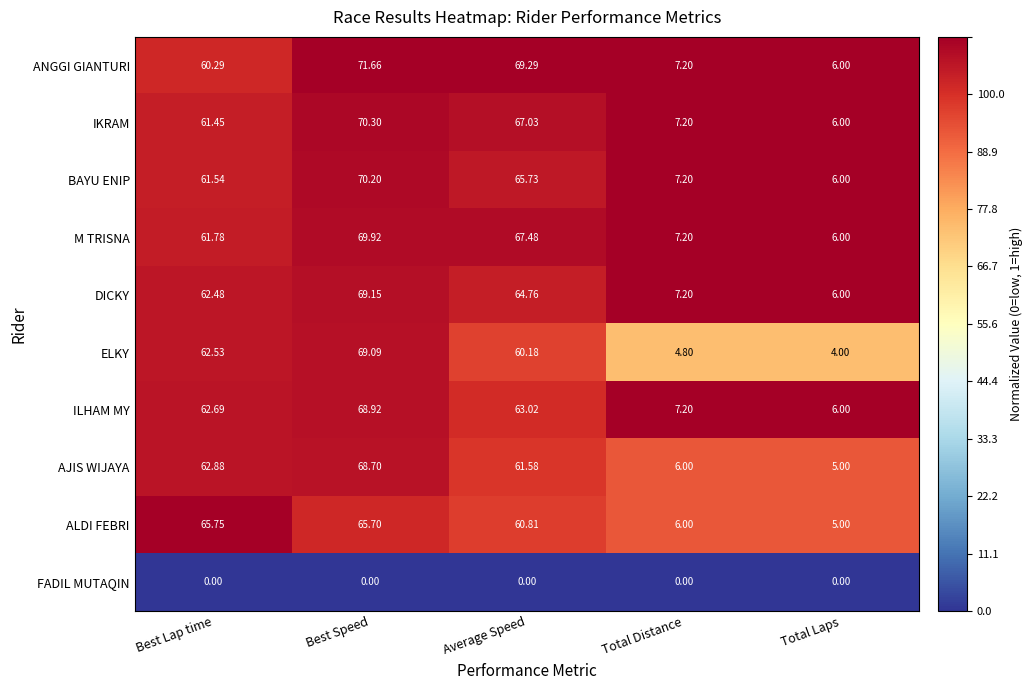

Which label corresponds to the largest value in the chart?

Best Speed